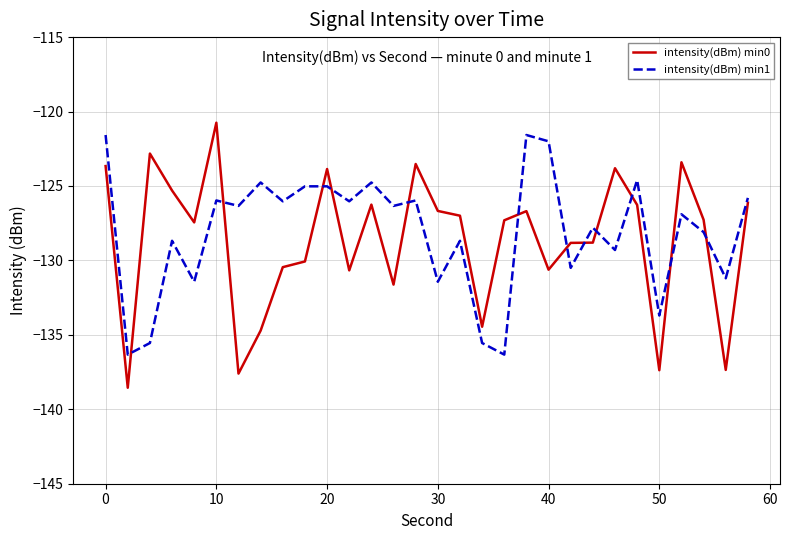

True or false: intensity(dBm) min1 and intensity(dBm) min0 cross at least once.

True